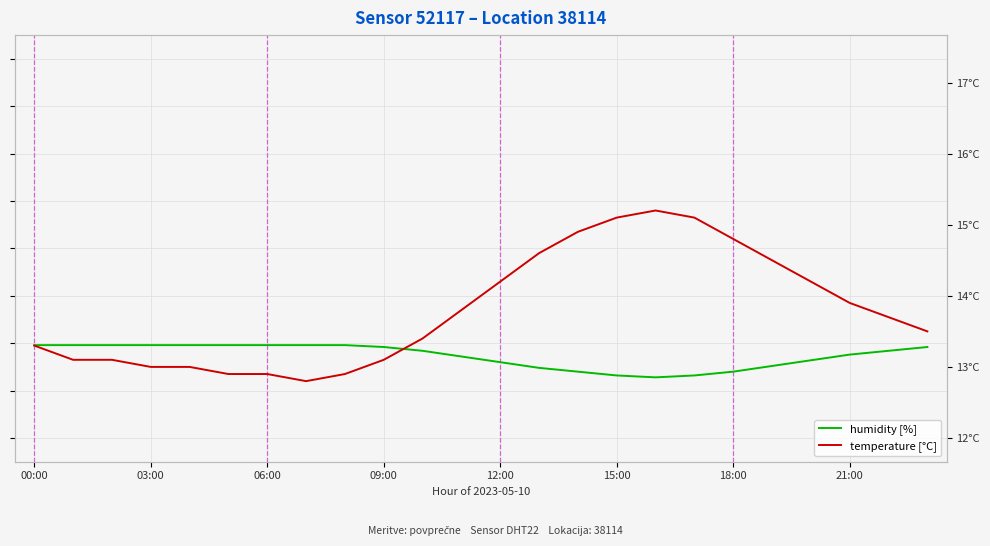

What is the difference between the highest and lowest values at 11?

9.8